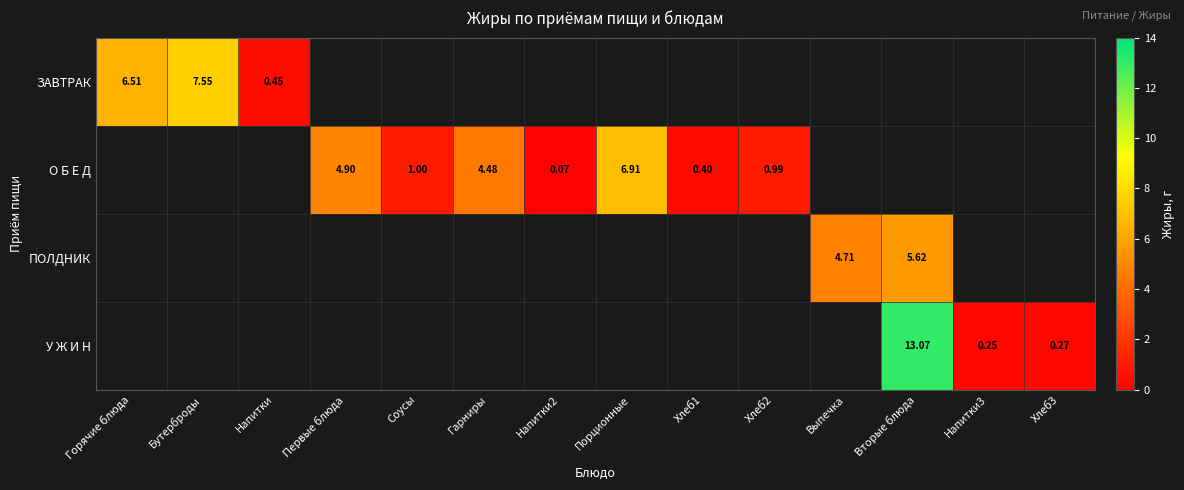

What is the minimum value shown in the chart?

0.1